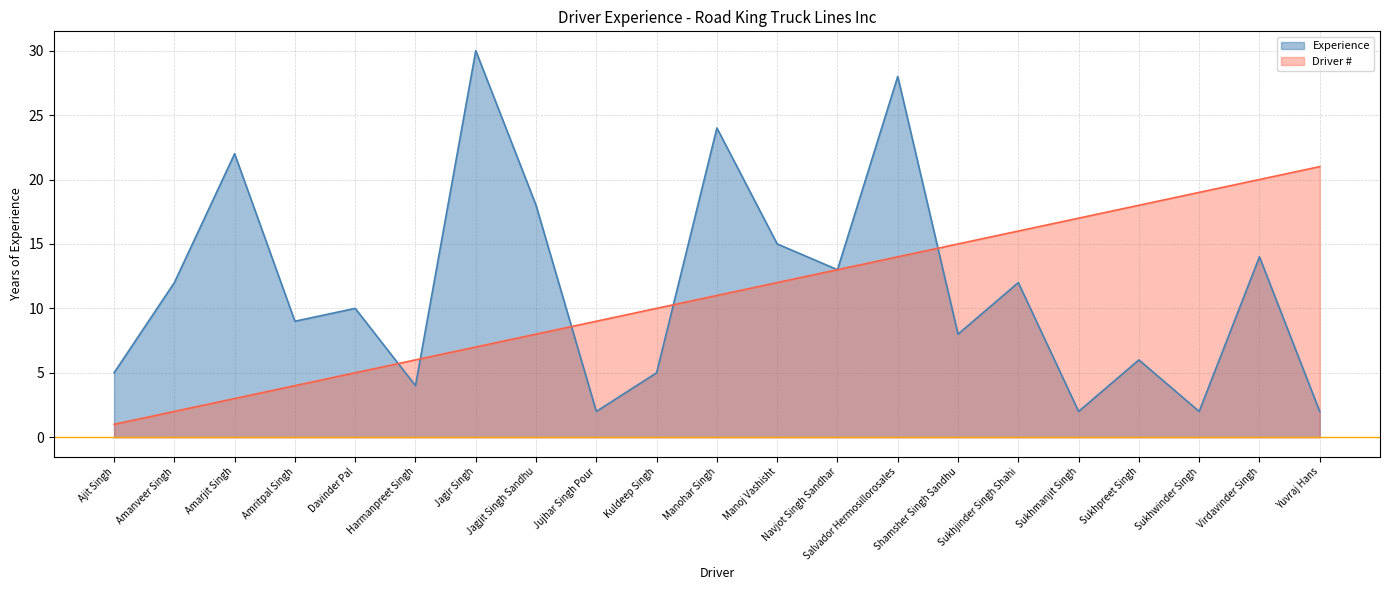

What is the smallest value displayed?

1